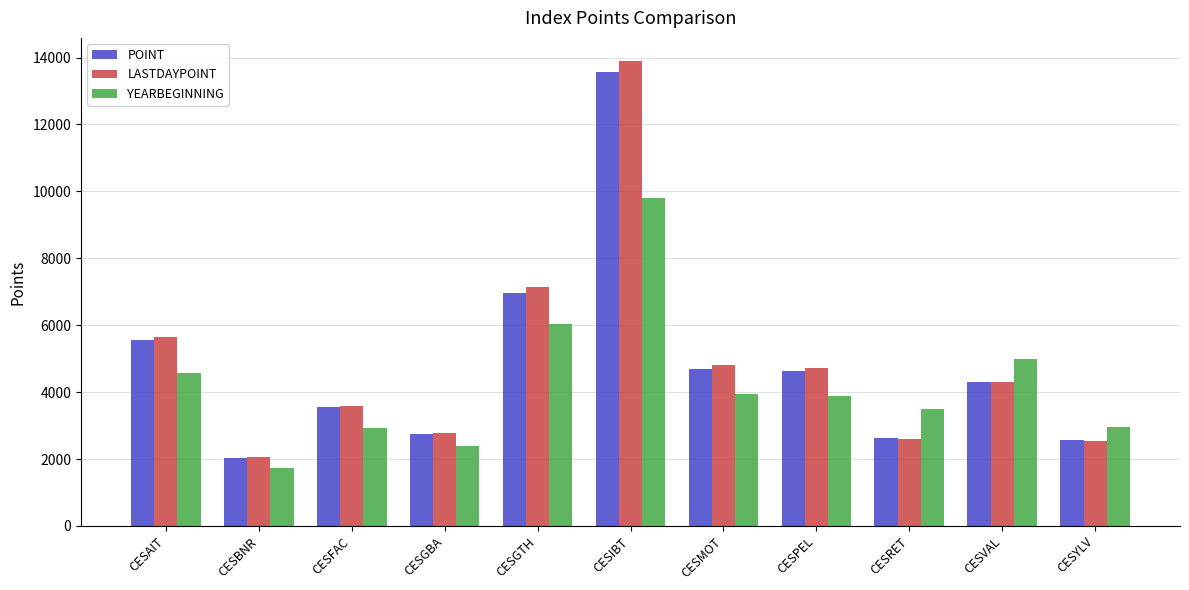

What is the difference between the highest and lowest values at CESYLV?

401.7